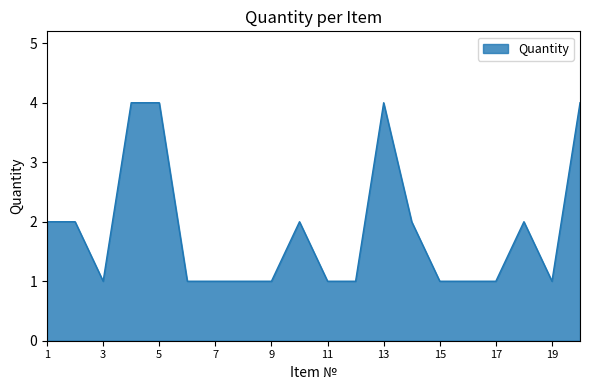

What is the difference between the maximum and minimum values?

3